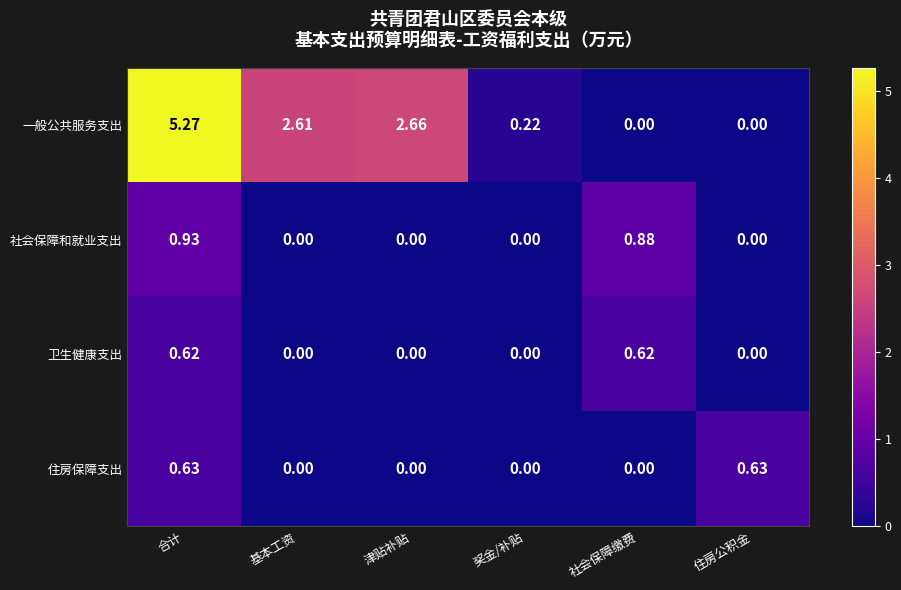

List the series in order of their peak value, lowest first.

卫生健康支出, 住房保障支出, 社会保障和就业支出, 一般公共服务支出